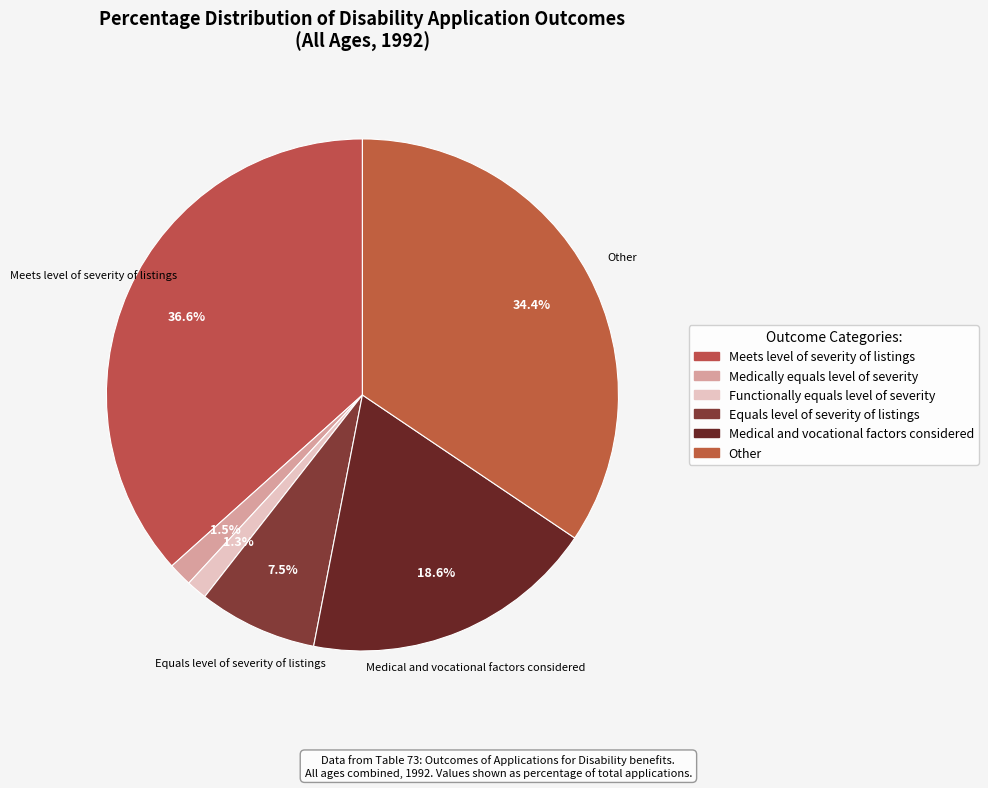

To the nearest percent, what is the combined percentage of Equals level of severity of listings and Other?

42%